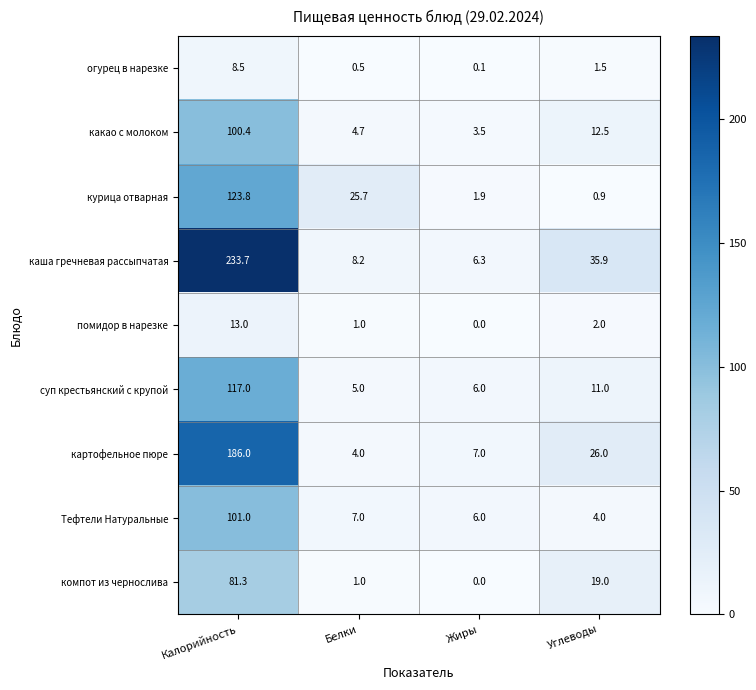

True or false: огурец в нарезке has a value of 0.3 at Углеводы.

False